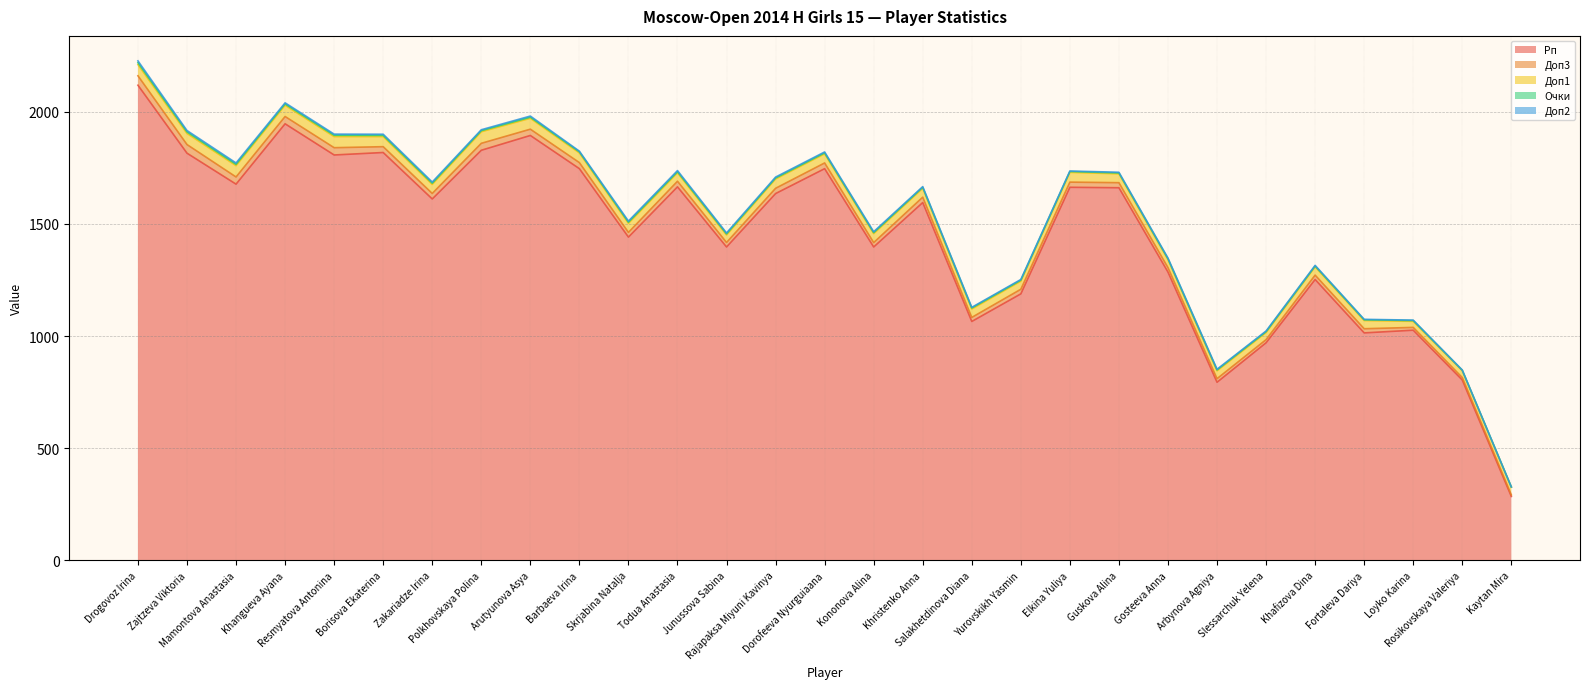

At which label does Доп2 reach its minimum?

Kaytan Mira